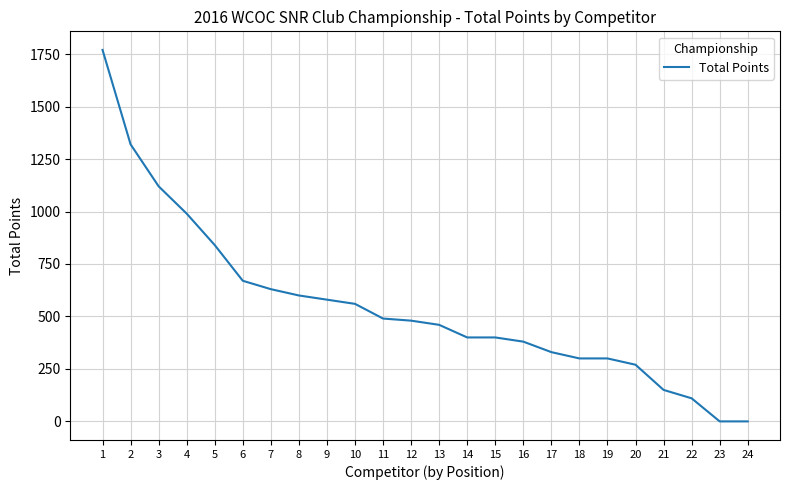

Which category has the highest value across all series?

1